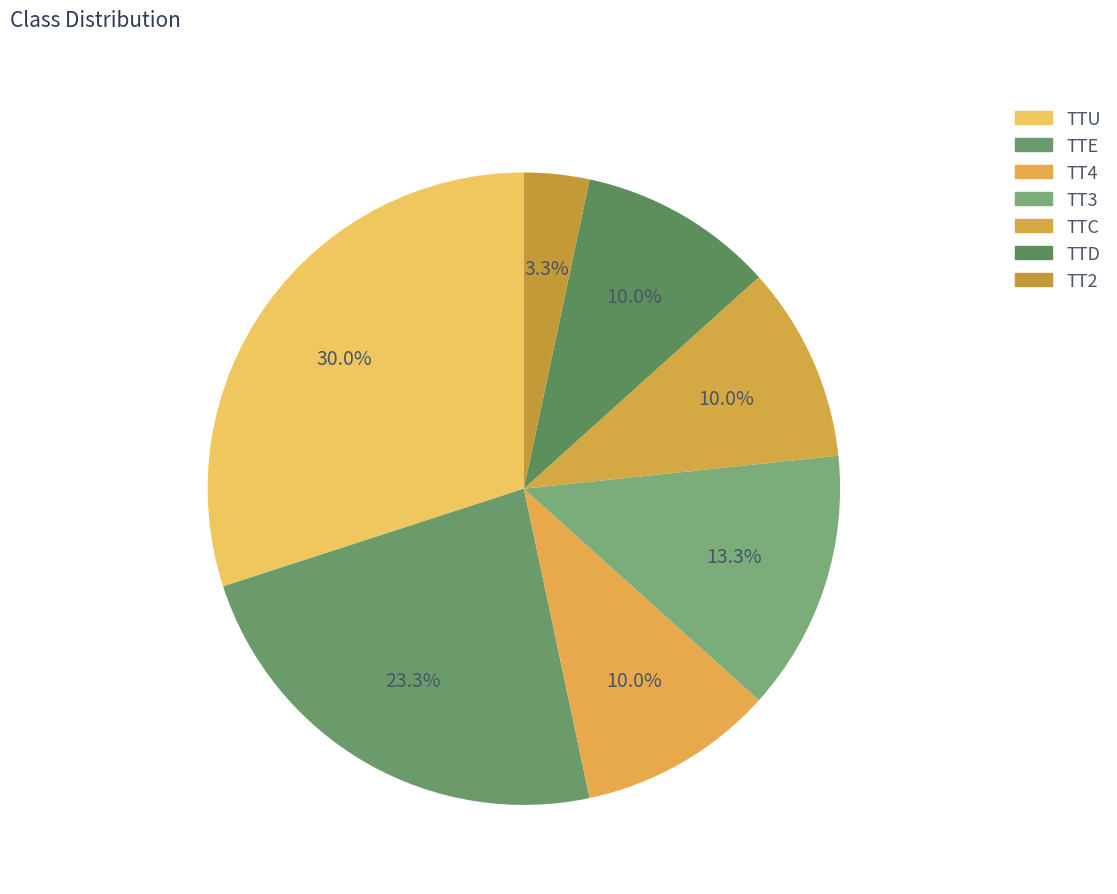

The TT3 slice represents 13% of the pie. True or false?

True